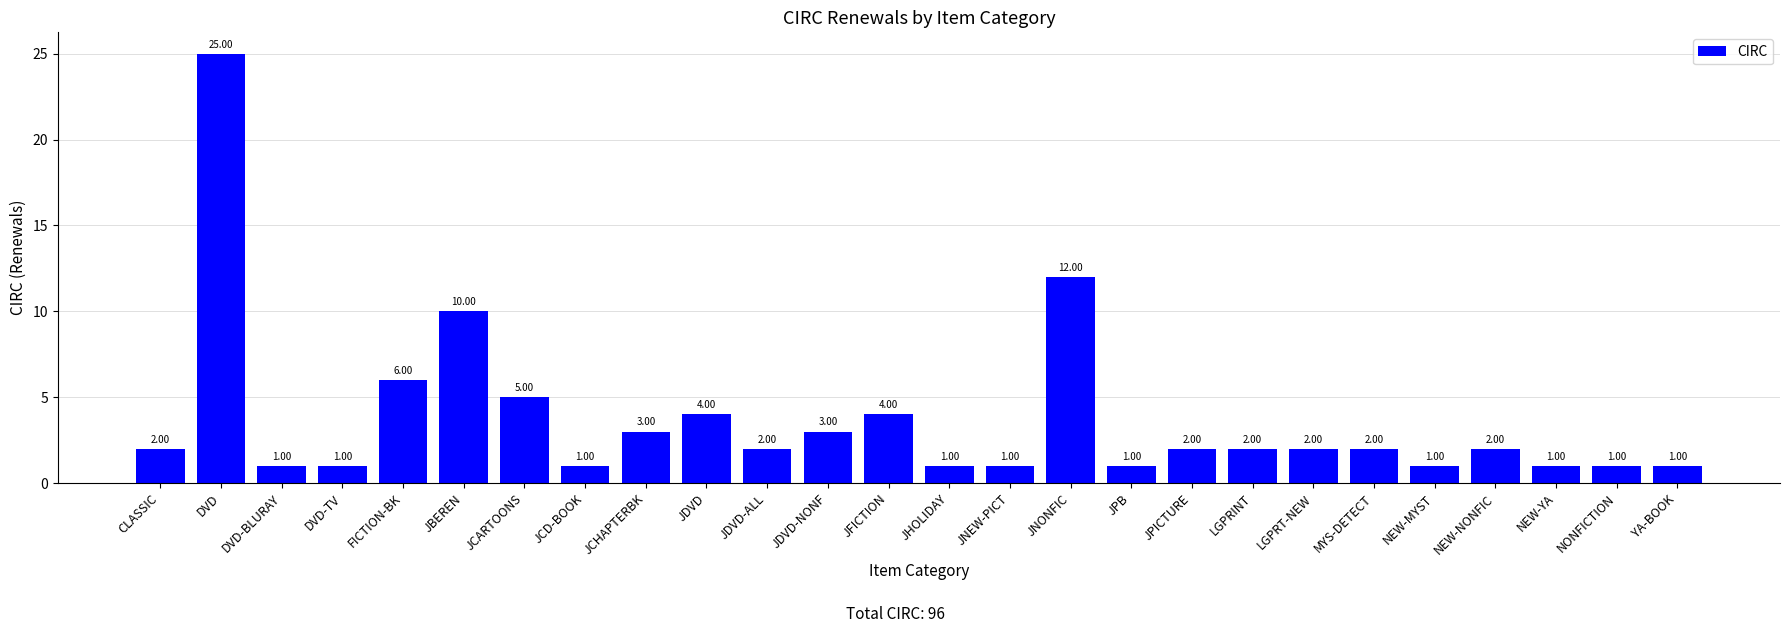

What is the label of the 7th bar from the right?

LGPRT-NEW